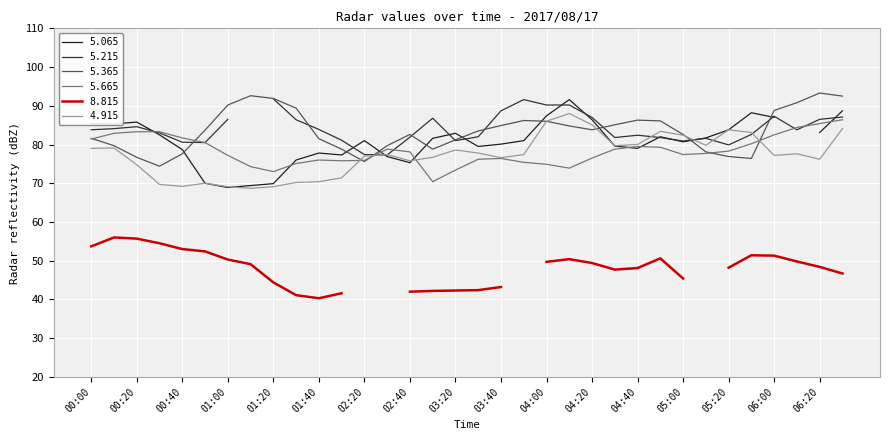

How many interior local peaks does the 5.365 series have?

5